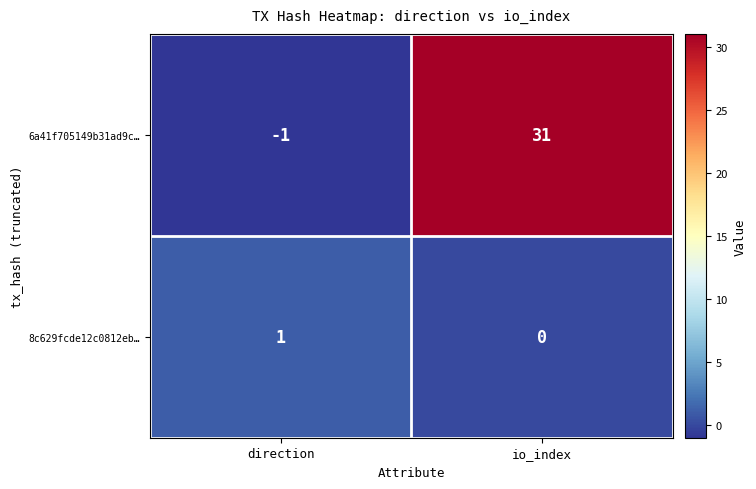

Where is 8c629fcde12c0812eb… nearest to the value 0?

io_index